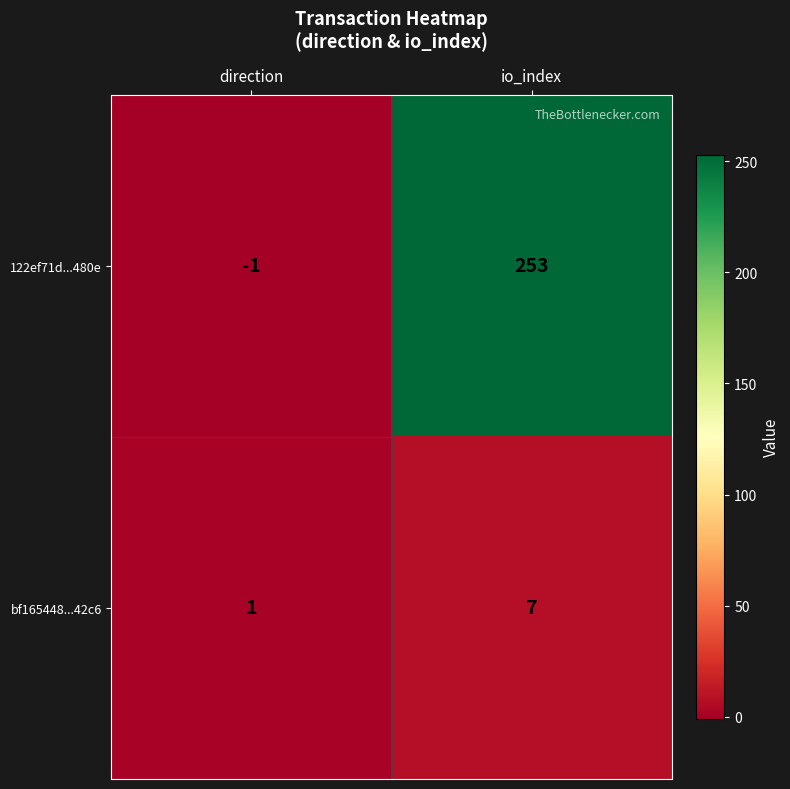

How many distinct data groups are displayed?

2